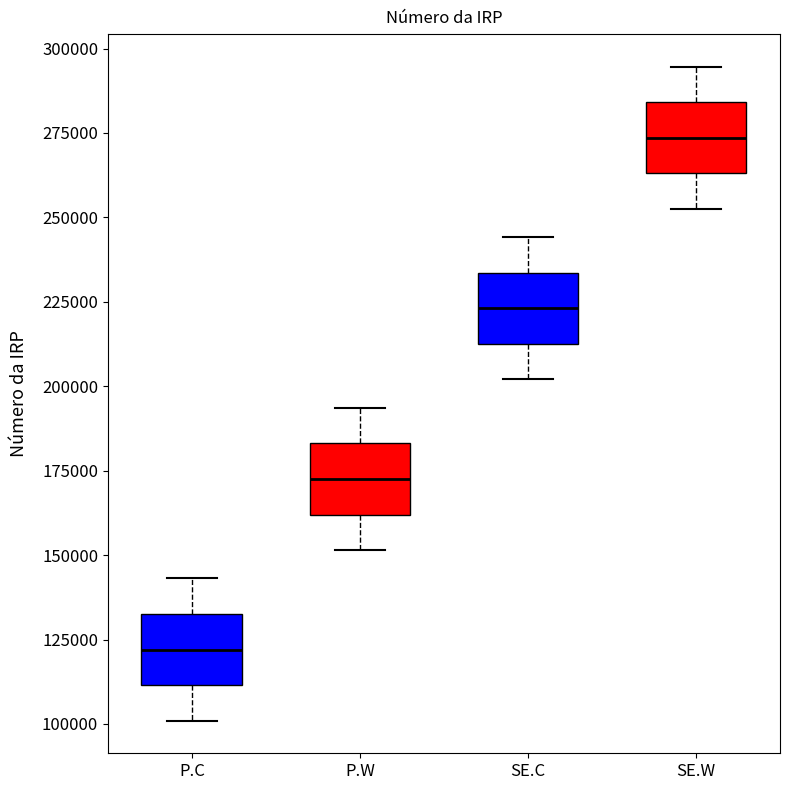

Reading left to right, read every box against the y-axis: the position of its median line, the range the box covers, and the ends of its whiskers. The values are not printed on the chart, so give them approximately, as read against the axis.

P.C: median 120000, box 110000 to 135000, whiskers 100000 to 145000
P.W: median 175000, box 160000 to 185000, whiskers 150000 to 195000
SE.C: median 225000, box 215000 to 235000, whiskers 200000 to 245000
SE.W: median 275000, box 265000 to 285000, whiskers 255000 to 295000